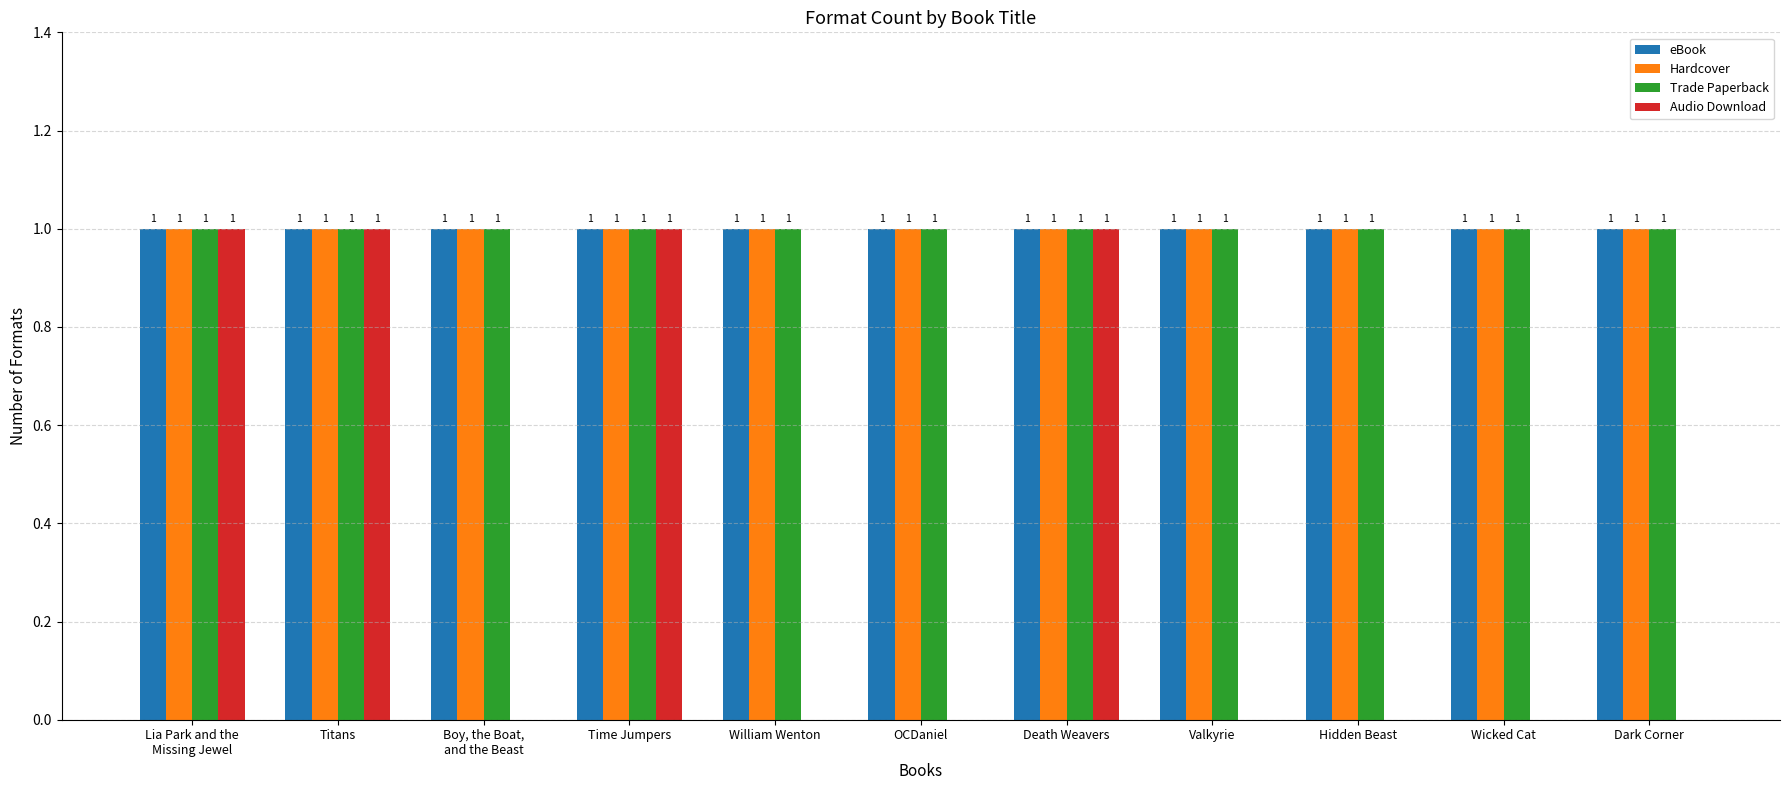

What is the average value of the Trade Paperback series?

1